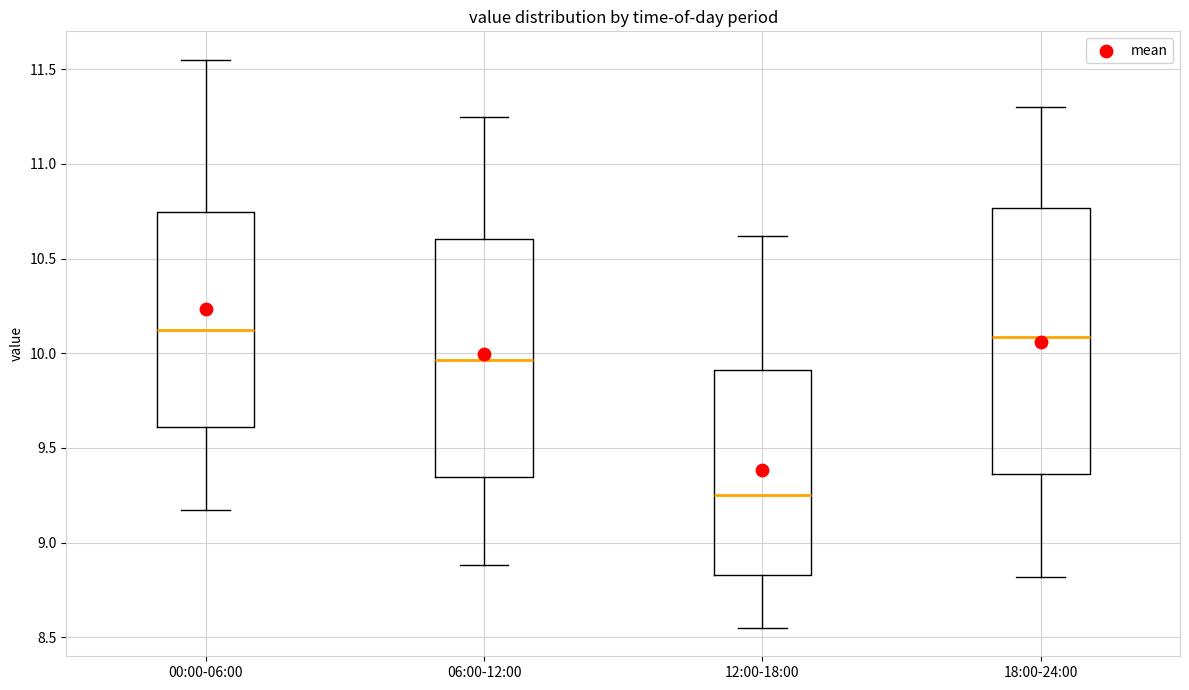

Which box is the tallest, from its lower edge to its upper edge?

18:00-24:00